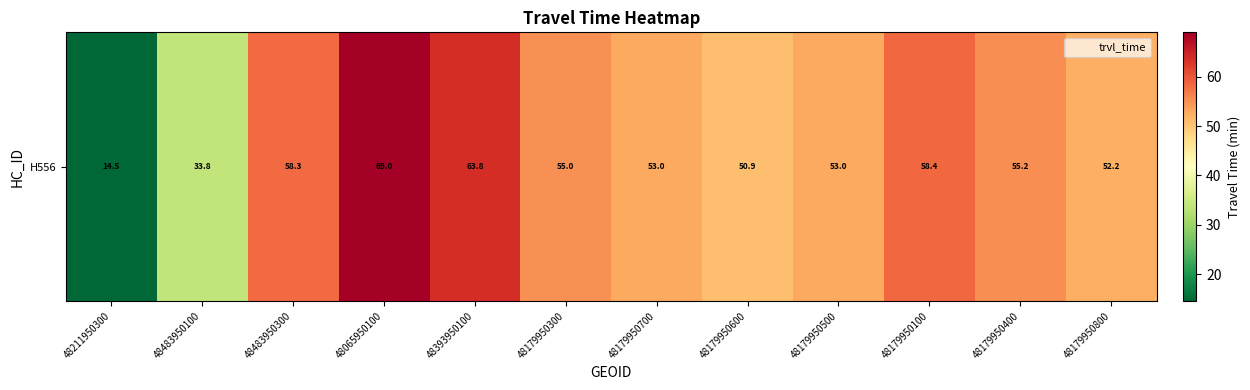

What is the sum of all values?

617.0